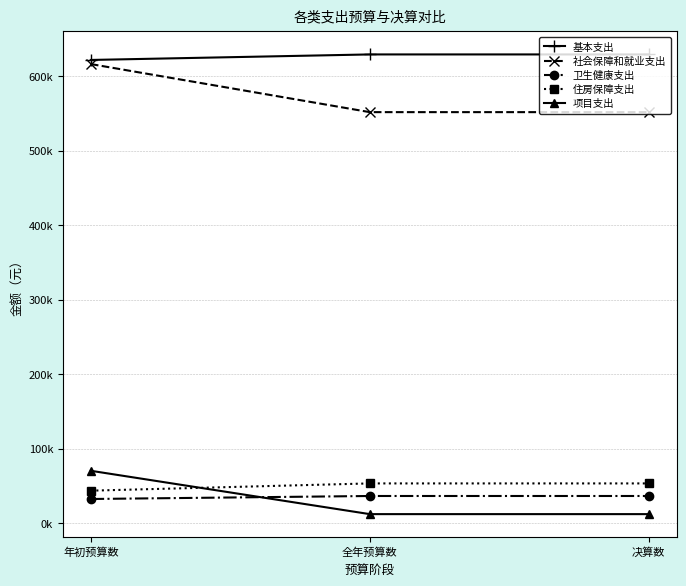

Reading left to right, transcribe all the data shown in this chart.

基本支出: 年初预算数=621841.9	全年预算数=629261.2	决算数=629261.2
社会保障和就业支出: 年初预算数=616315.0	全年预算数=551762.4	决算数=551762.4
卫生健康支出: 年初预算数=32224.9	全年预算数=36255.8	决算数=36255.8
住房保障支出: 年初预算数=43414.0	全年预算数=53143.0	决算数=53143.0
项目支出: 年初预算数=70112.0	全年预算数=11900.0	决算数=11900.0